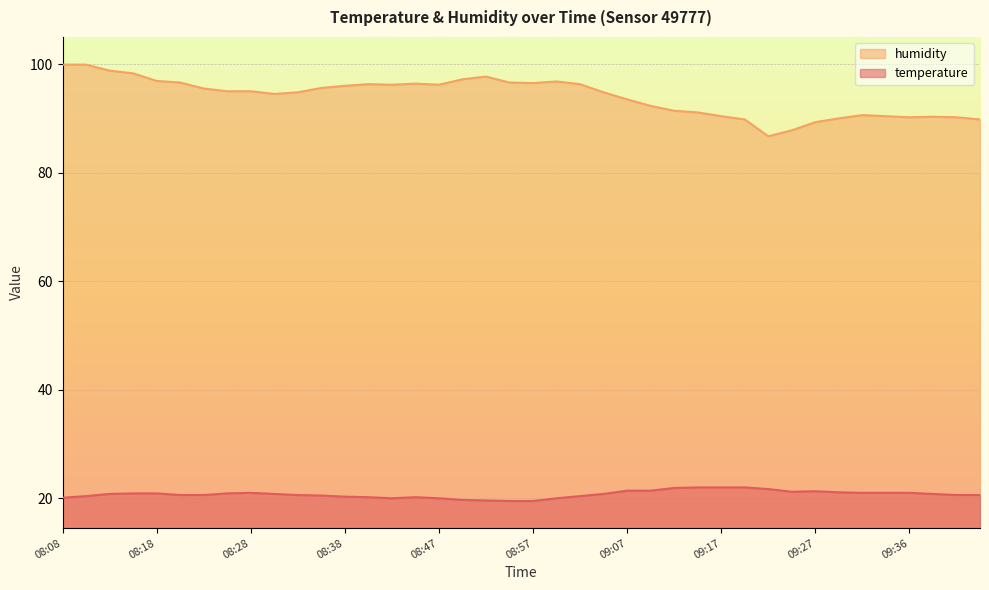

Reading left to right, what are all the values shown in this chart?

temperature: 08:08=20.1	08:11=20.4	08:13=20.8	08:16=20.9	08:18=20.9	08:20=20.6	08:23=20.6	08:25=20.9	08:28=21.0	08:30=20.8	08:33=20.6	08:35=20.5	08:38=20.3	08:40=20.2	08:42=20.0	08:45=20.2	08:47=20.0	08:50=19.7	08:52=19.6	08:55=19.5	08:57=19.5	08:59=20.0	09:02=20.4	09:04=20.8	09:07=21.4	09:09=21.4	09:12=21.9	09:14=22.0	09:17=22.0	09:19=22.0	09:22=21.7	09:24=21.2	09:27=21.3	09:29=21.1	09:32=21.0	09:34=21.0	09:36=21.0	09:39=20.8	09:41=20.6	09:44=20.6
humidity: 08:08=99.9	08:11=99.9	08:13=98.8	08:16=98.3	08:18=96.9	08:20=96.6	08:23=95.5	08:25=95.0	08:28=95.0	08:30=94.5	08:33=94.8	08:35=95.6	08:38=96.0	08:40=96.3	08:42=96.2	08:45=96.4	08:47=96.2	08:50=97.2	08:52=97.7	08:55=96.6	08:57=96.5	08:59=96.8	09:02=96.3	09:04=94.8	09:07=93.5	09:09=92.3	09:12=91.4	09:14=91.1	09:17=90.4	09:19=89.8	09:22=86.7	09:24=87.8	09:27=89.3	09:29=90.0	09:32=90.6	09:34=90.4	09:36=90.2	09:39=90.3	09:41=90.2	09:44=89.8